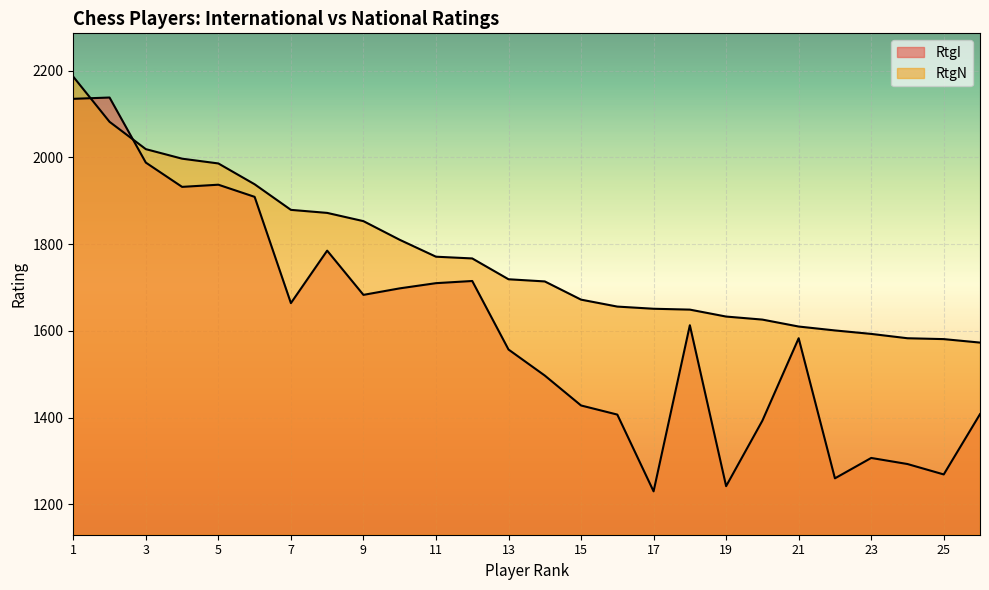

What is the value of the RtgN point at the 1st from the left?

2186